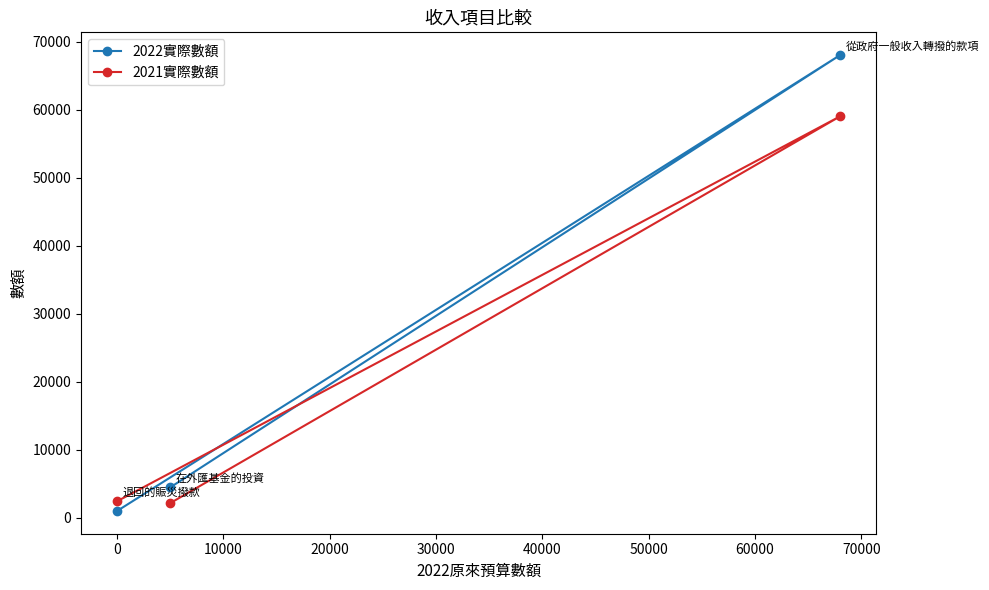

At how many categories does at least one series exceed 17023?

1